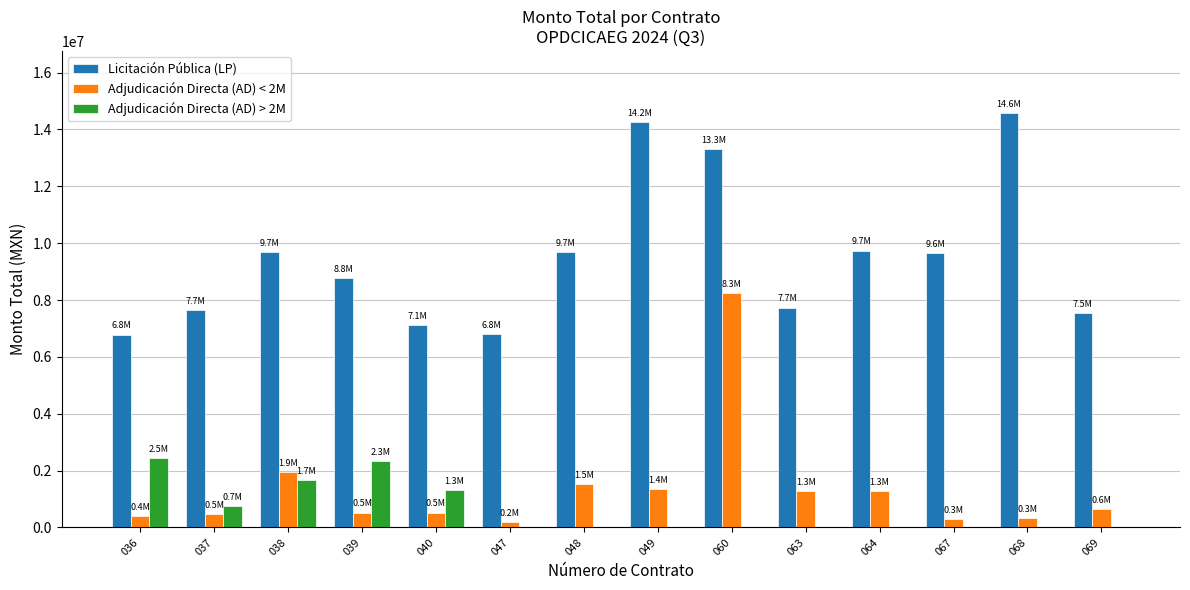

Which series has the largest total across all categories?

Licitación Pública (LP)